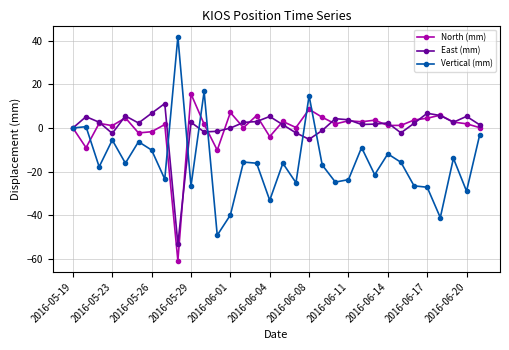

True or false: Vertical (mm) has more than 0 points higher than both neighbors.

True